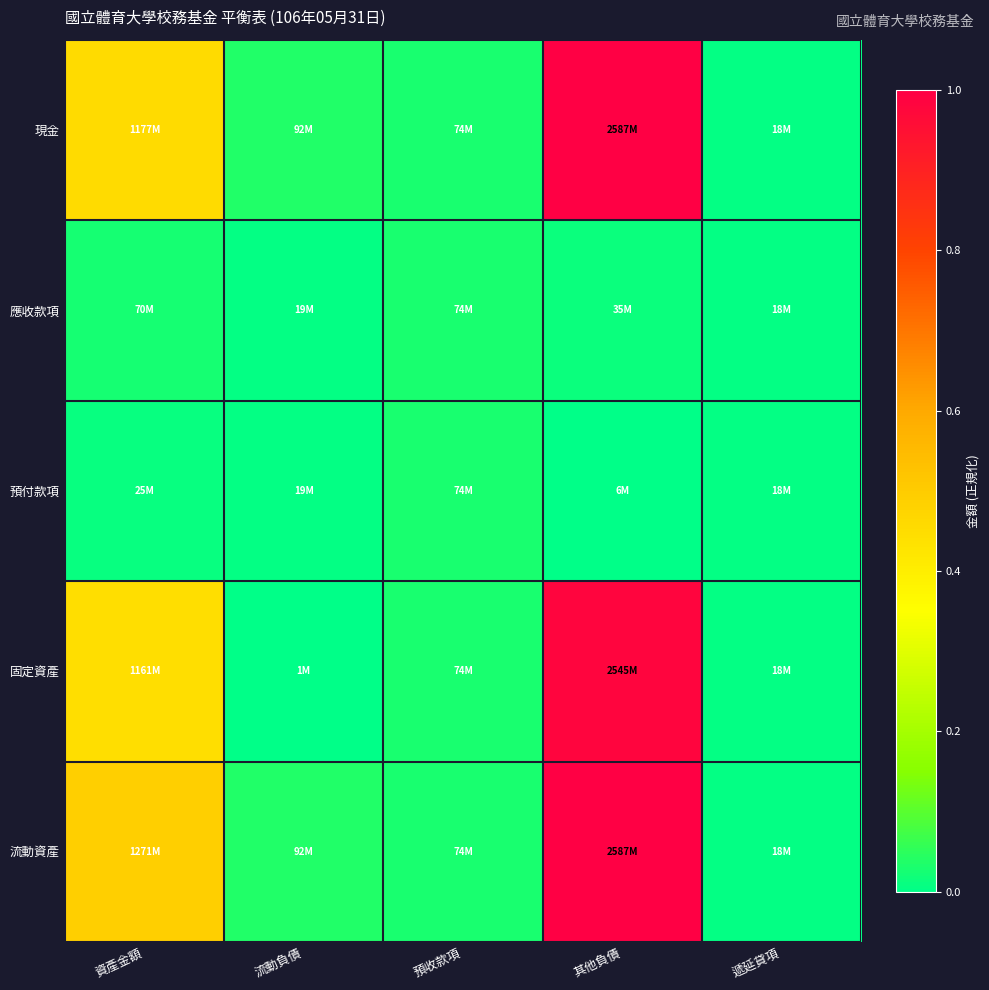

Which label corresponds to the largest value in the chart?

其他負債